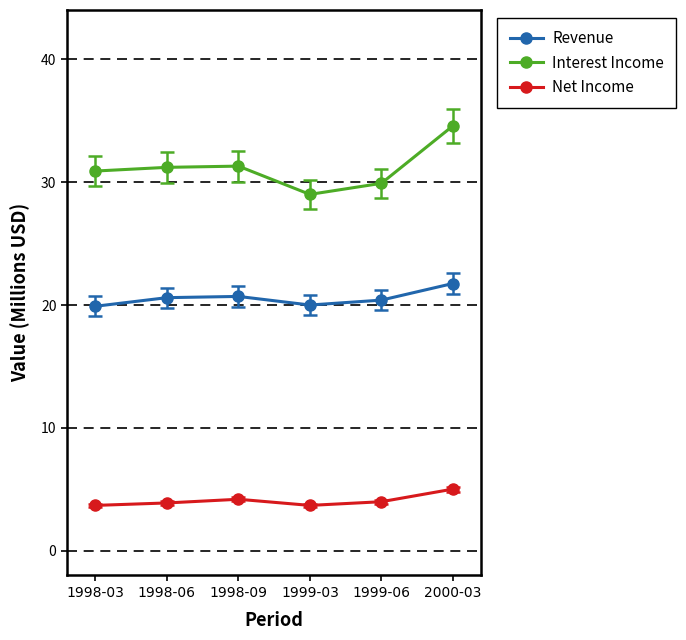

How many categories are shown in the chart?

6